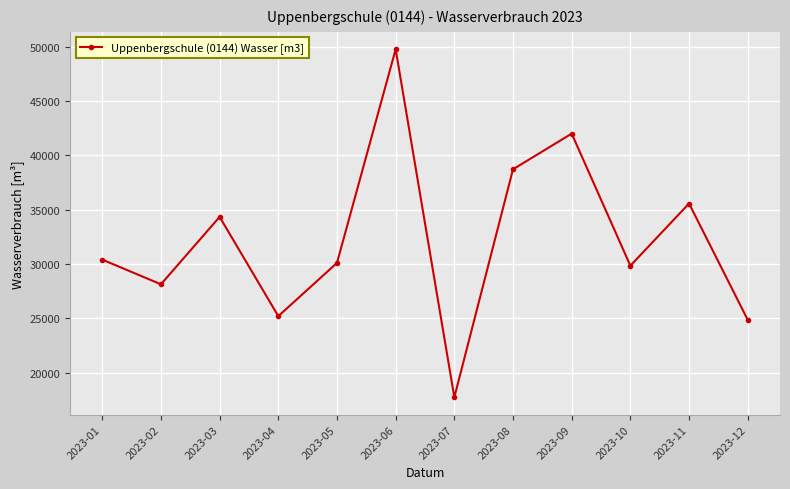

What is the average value?

32228